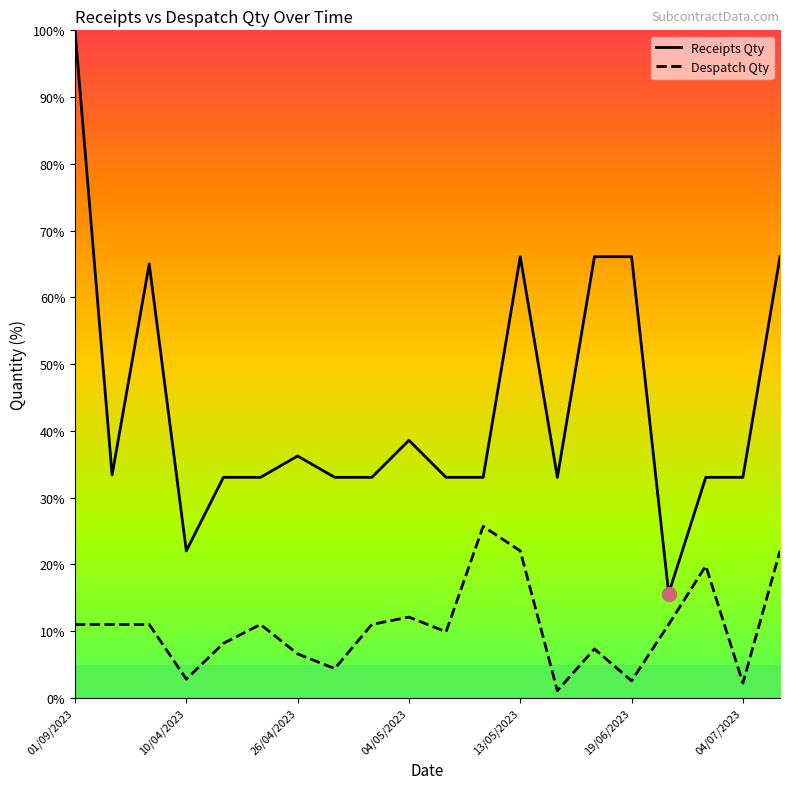

Which series has the largest range (max minus min)?

Receipts Qty